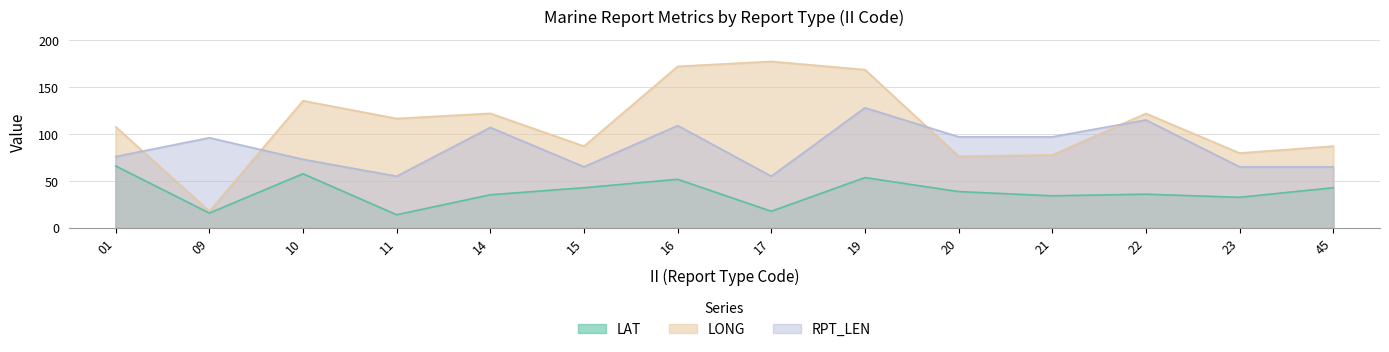

List the series in order of their overall mean, highest first.

LONG, RPT_LEN, LAT